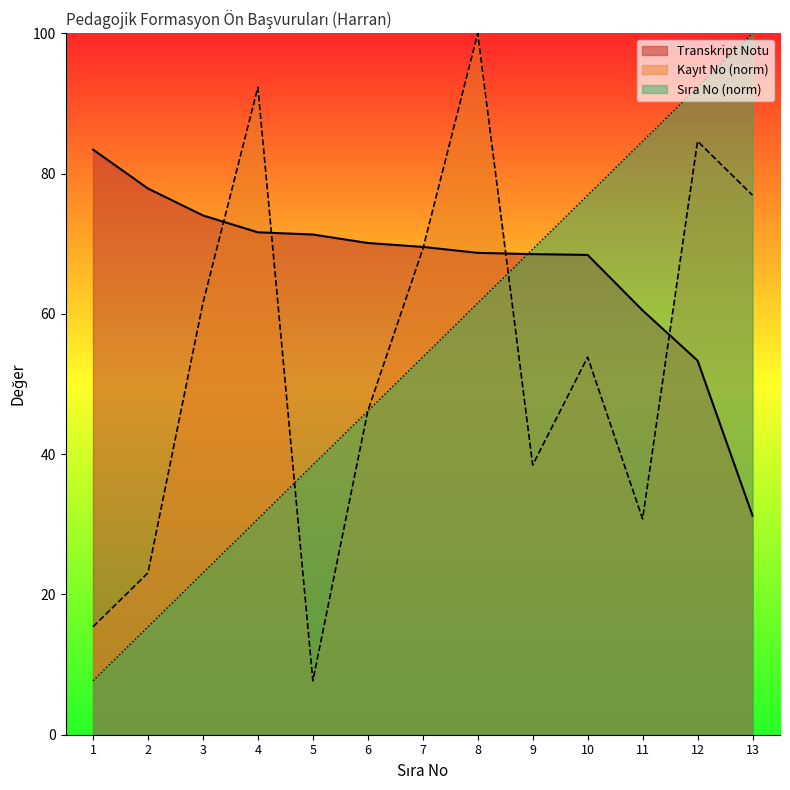

What is the difference between the Transkript Notu values at 11 and 1?

22.9